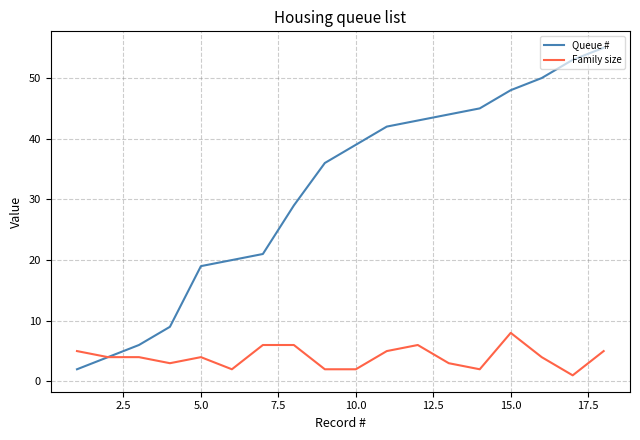

List the series in order of their overall mean, lowest first.

Family size, Queue #